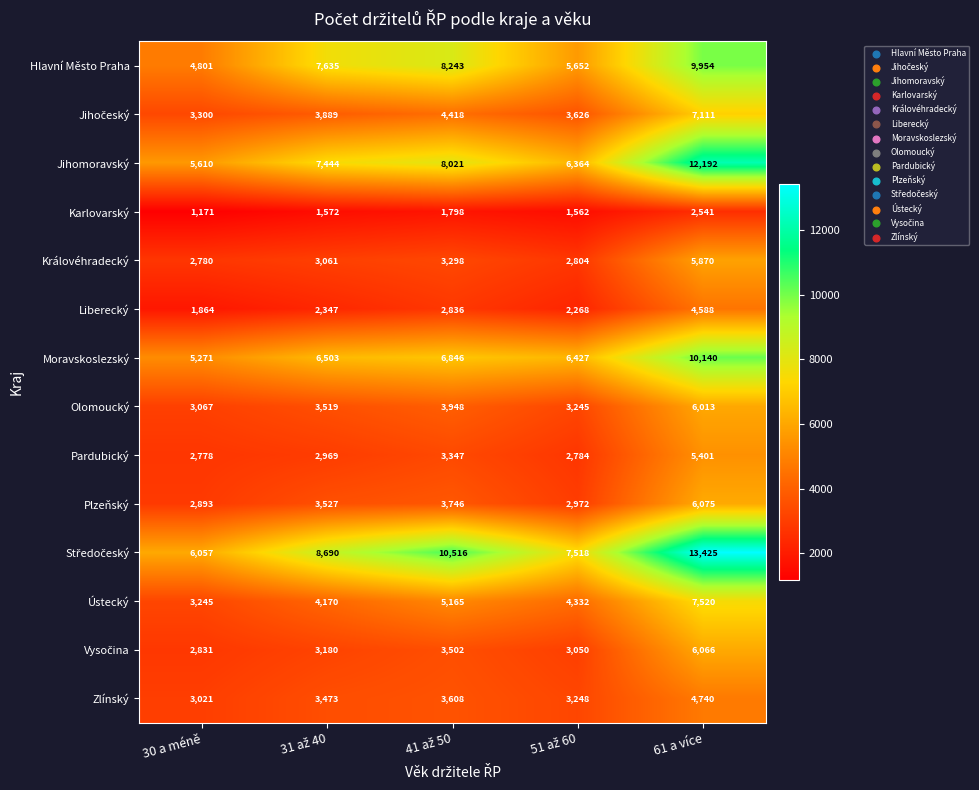

What is the difference between the highest and lowest values at 30 a méně?

4886